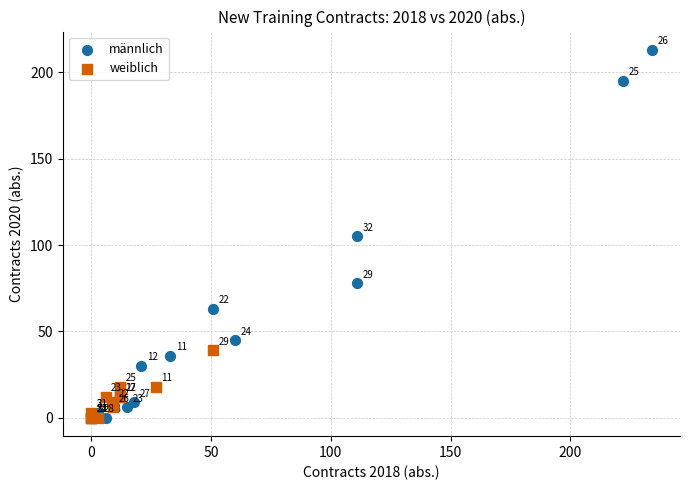

Which series has the widest spread of Y values?

männlich